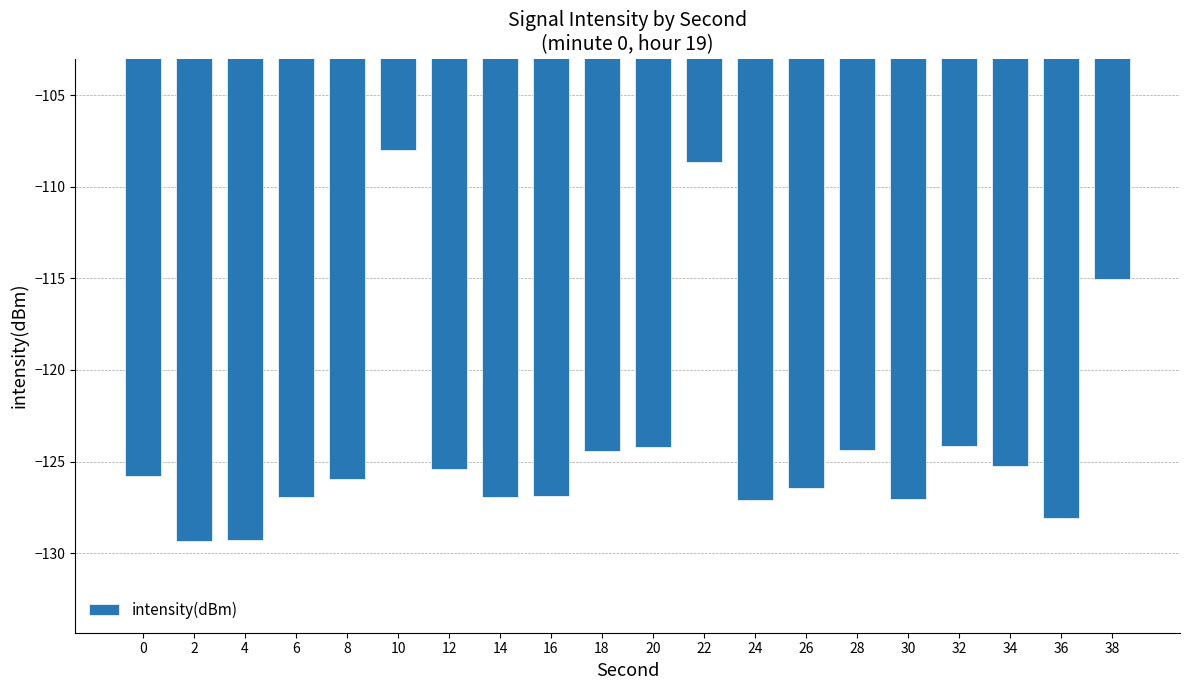

What is the difference between the maximum and minimum values?

21.3